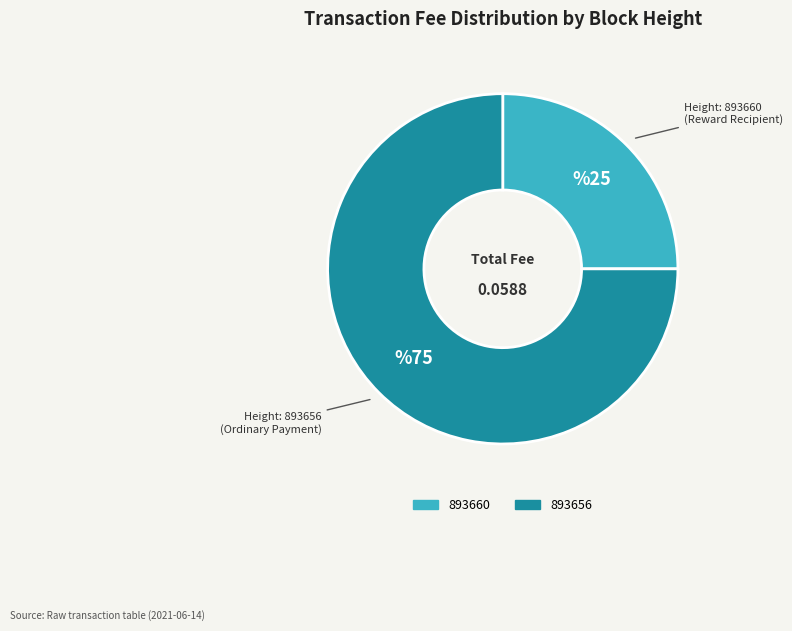

The 893660 slice represents 25% of the pie. True or false?

True